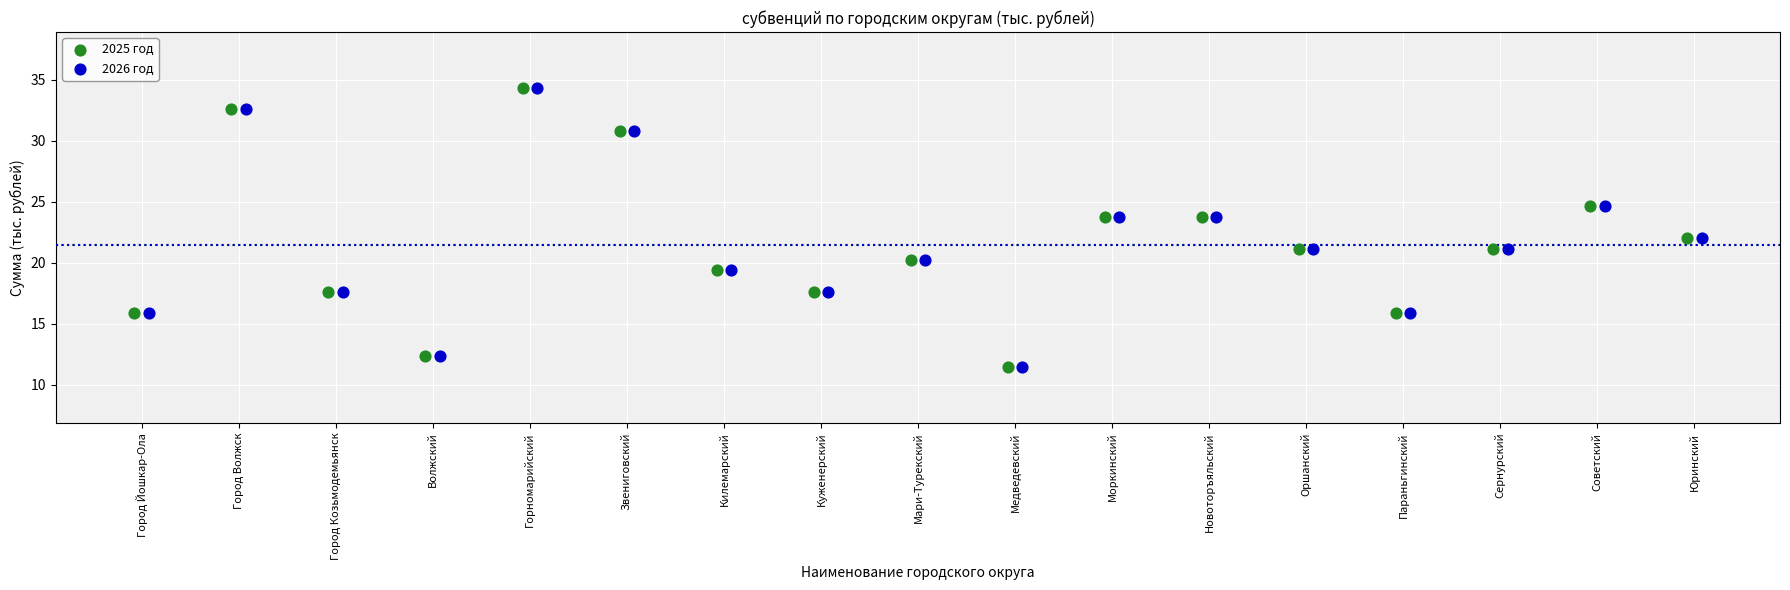

What are all the series names shown in the legend?

2025 год, 2026 год